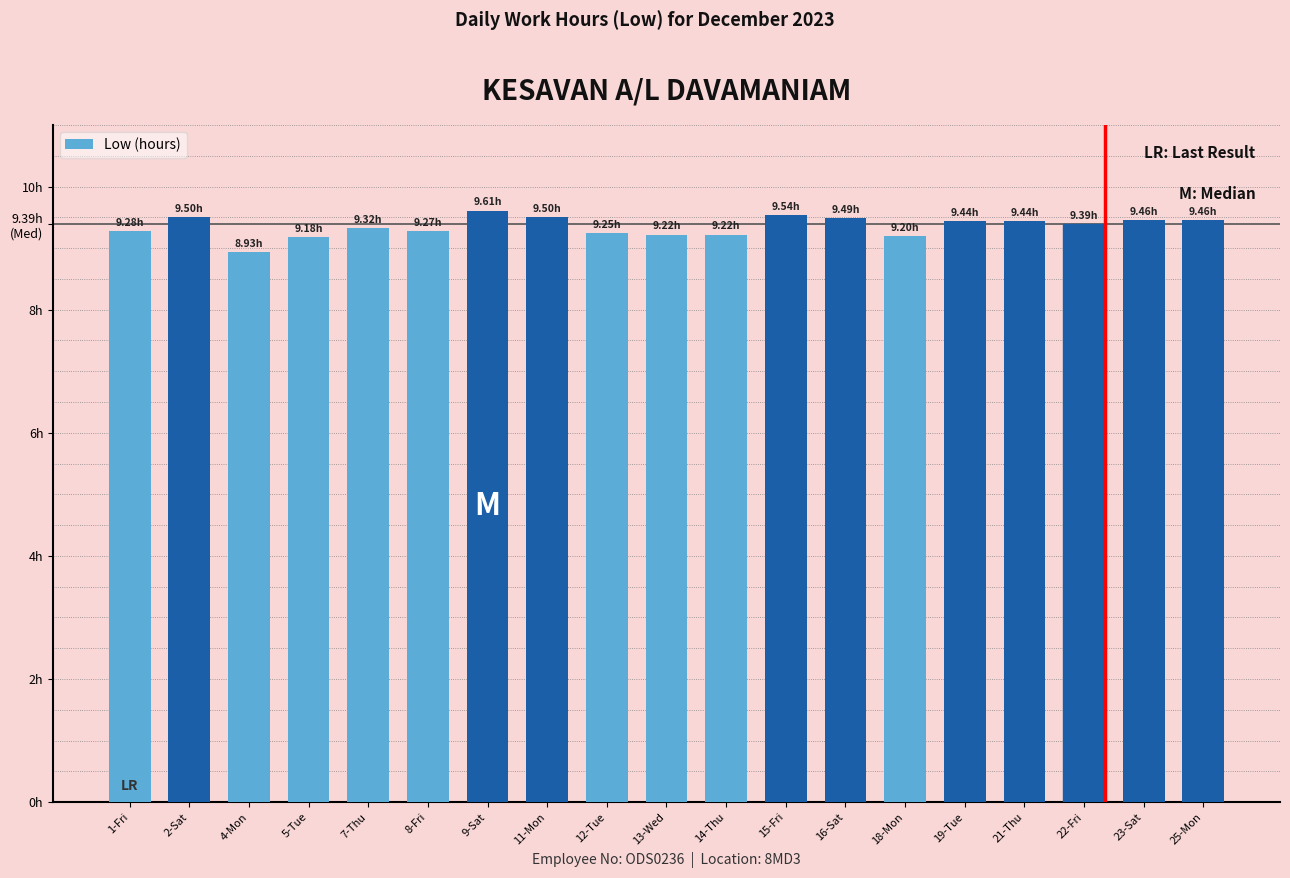

Rank the categories by value from highest to lowest.

9-Sat, 15-Fri, 2-Sat, 11-Mon, 16-Sat, 23-Sat, 25-Mon, 19-Tue, 21-Thu, 22-Fri, 7-Thu, 1-Fri, 8-Fri, 12-Tue, 13-Wed, 14-Thu, 18-Mon, 5-Tue, 4-Mon